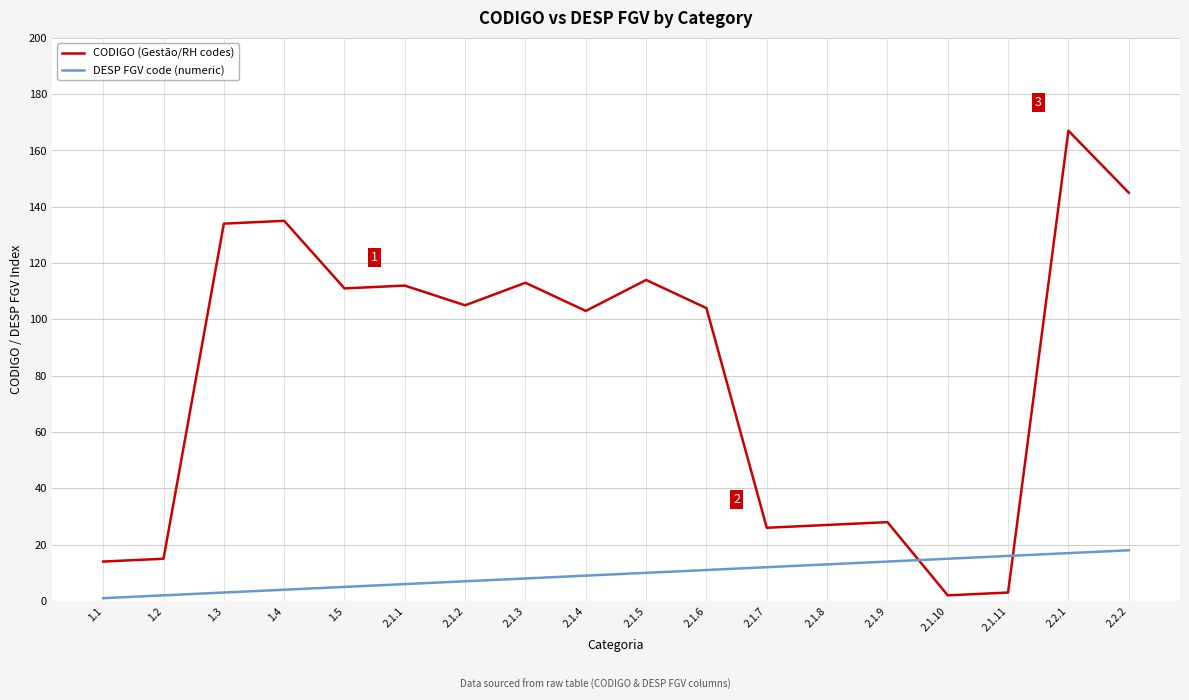

At which label does CODIGO (Gestão/RH codes) first exceed 105?

1.3